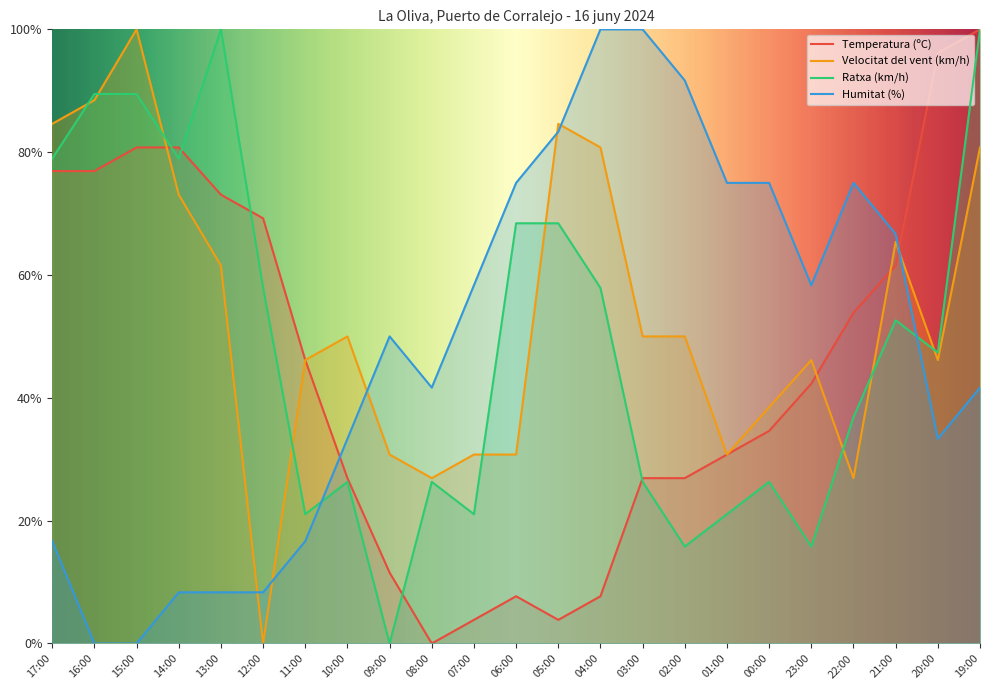

At which category does Temperatura (ºC) reach its first local valley?

08:00